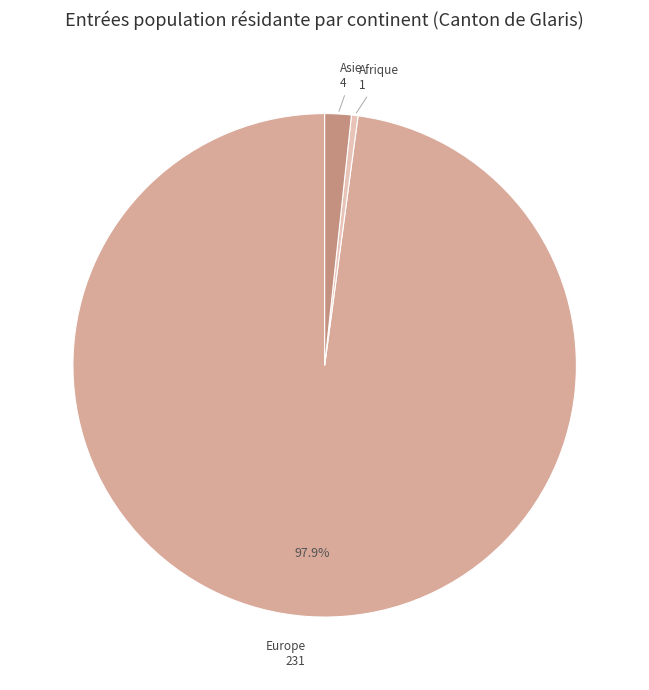

Is Asie the majority of the pie?

No